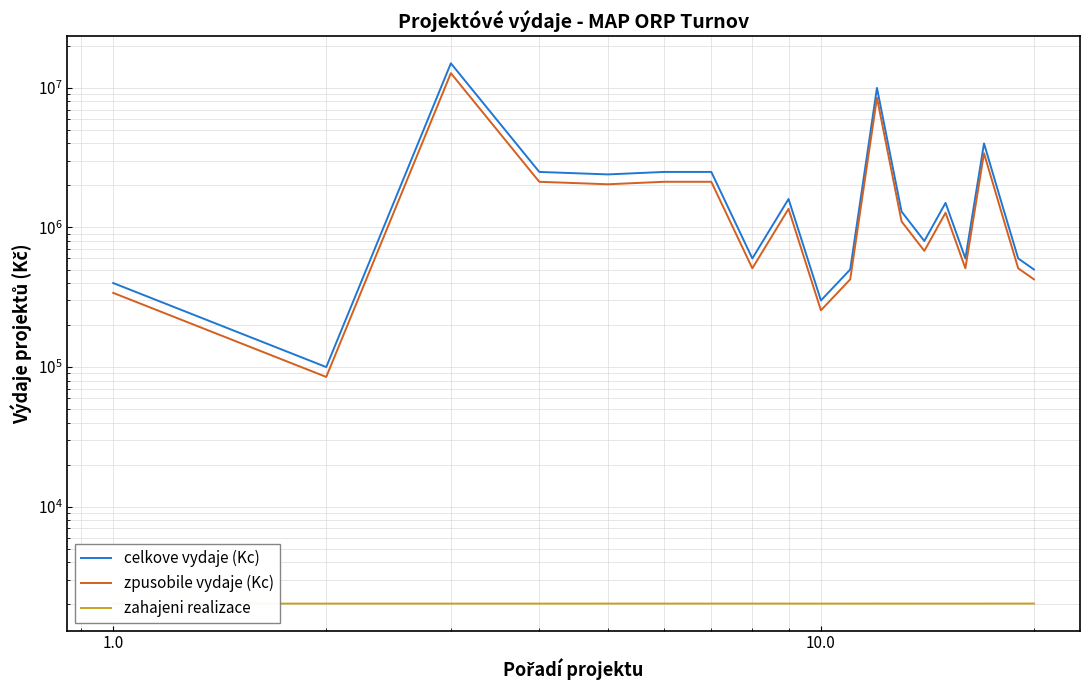

The zahajeni realizace series shows 3121 at 100.0. True or false?

False